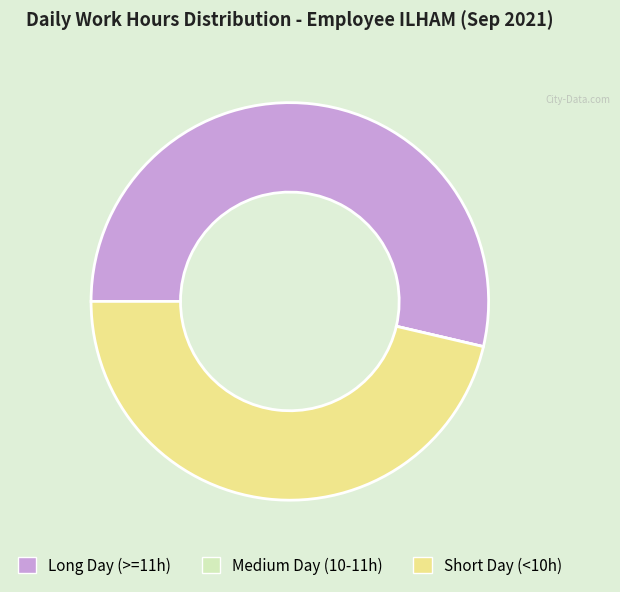

Which slice is the largest?

Long Day (>=11h)